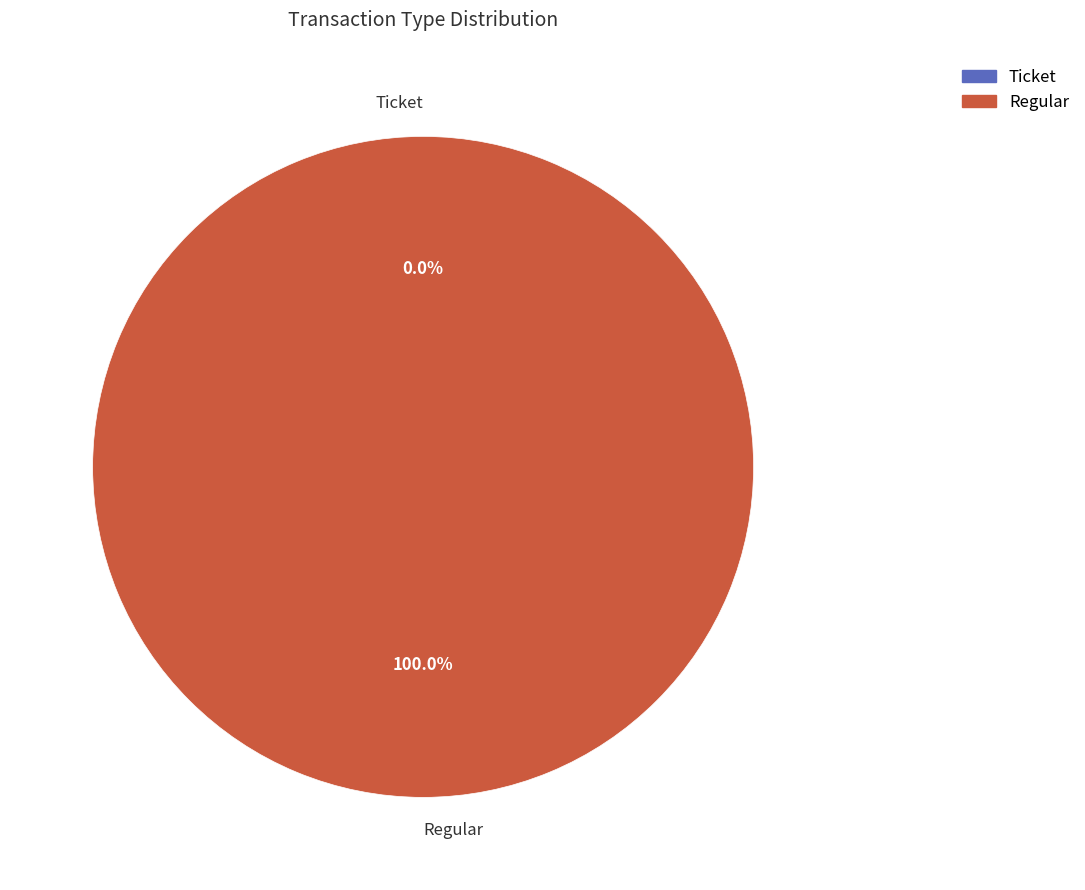

To the nearest percent, what is the combined percentage of Regular and Ticket?

100%